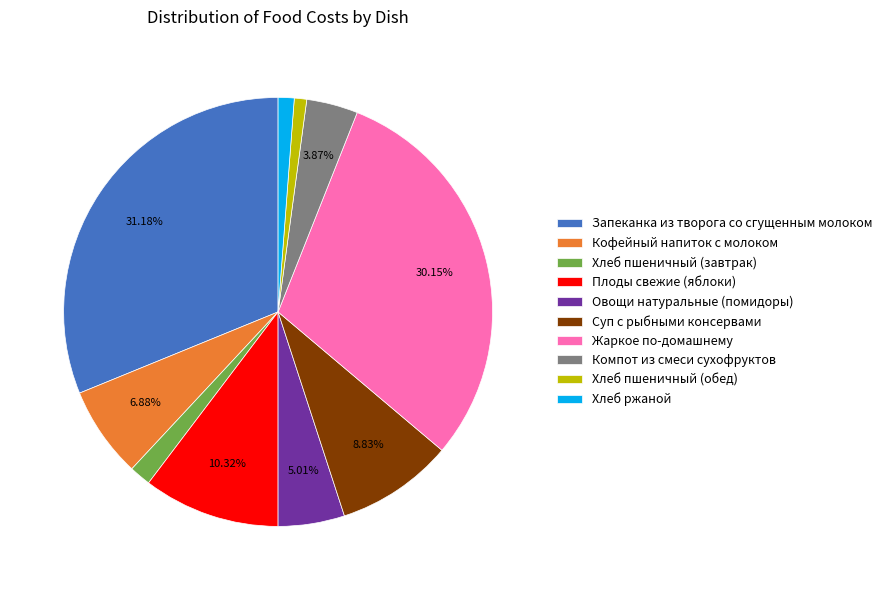

Is there a majority slice in this chart?

No